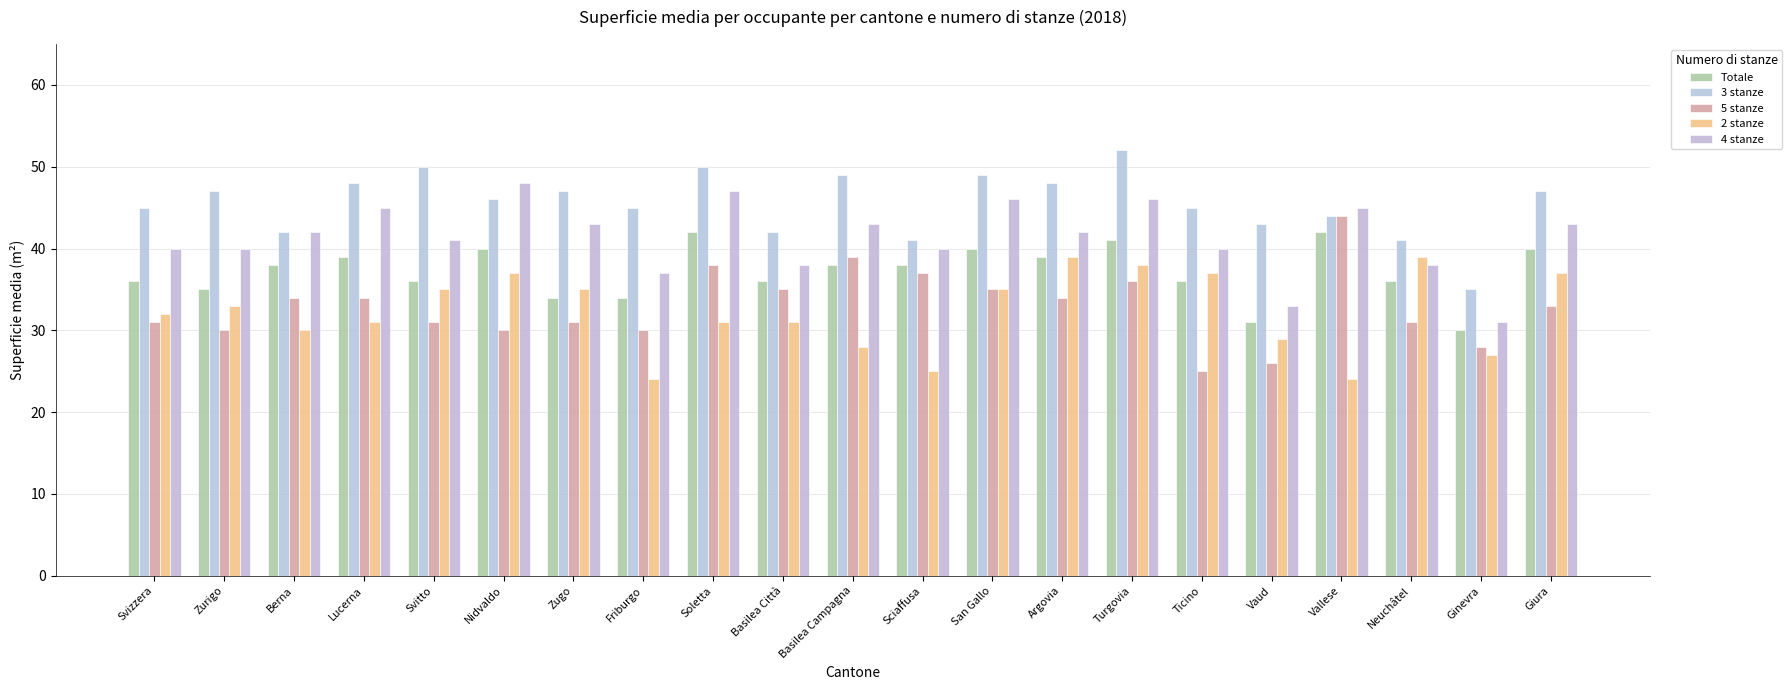

What is the difference between the second highest and second lowest values in the 5 stanze series?

13